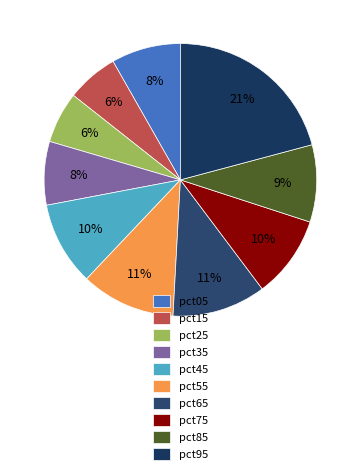

Is there a majority slice in this chart?

No